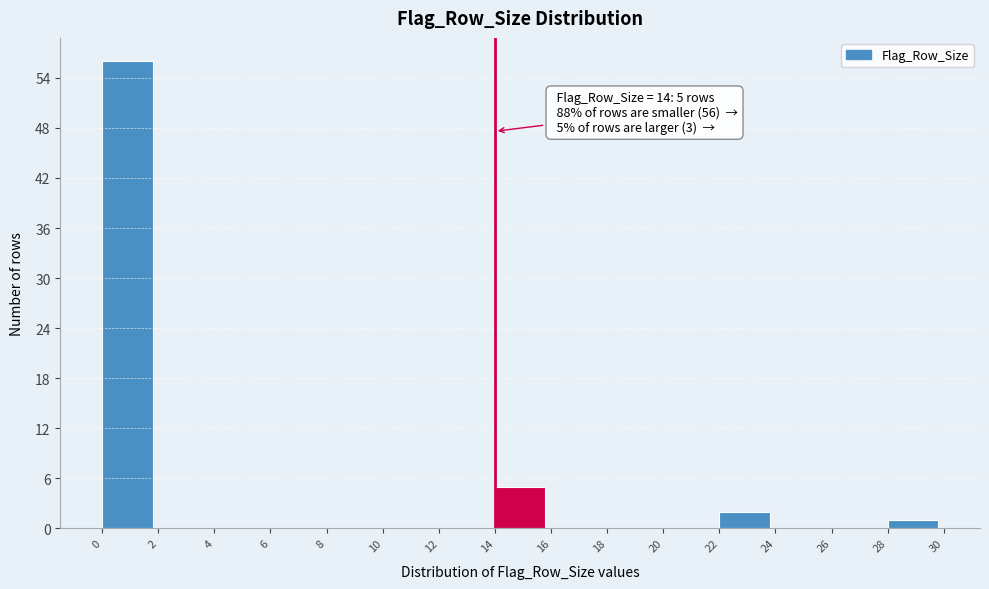

Which range on the x-axis has the tallest bar?

0 to 2